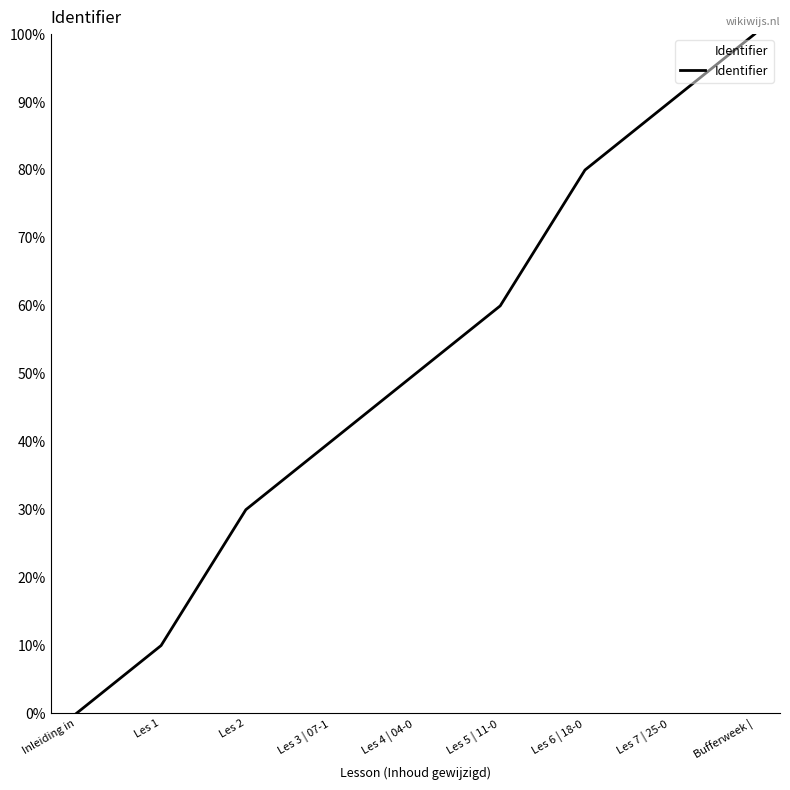

Reading right to left, list all the values displayed in this chart.

100	90	80	60	50	40	30	10	0